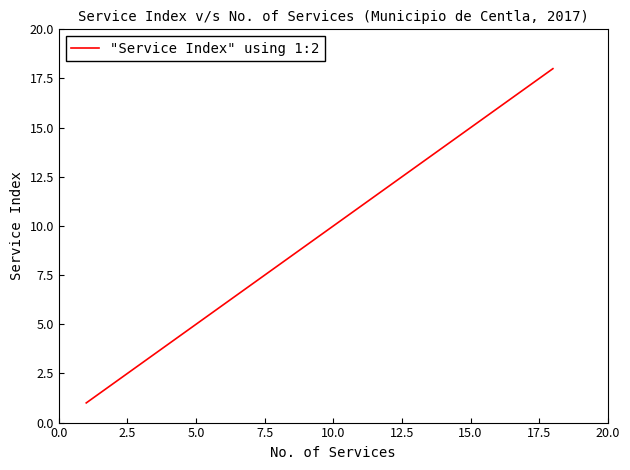

What is the difference between the maximum and minimum values?

17